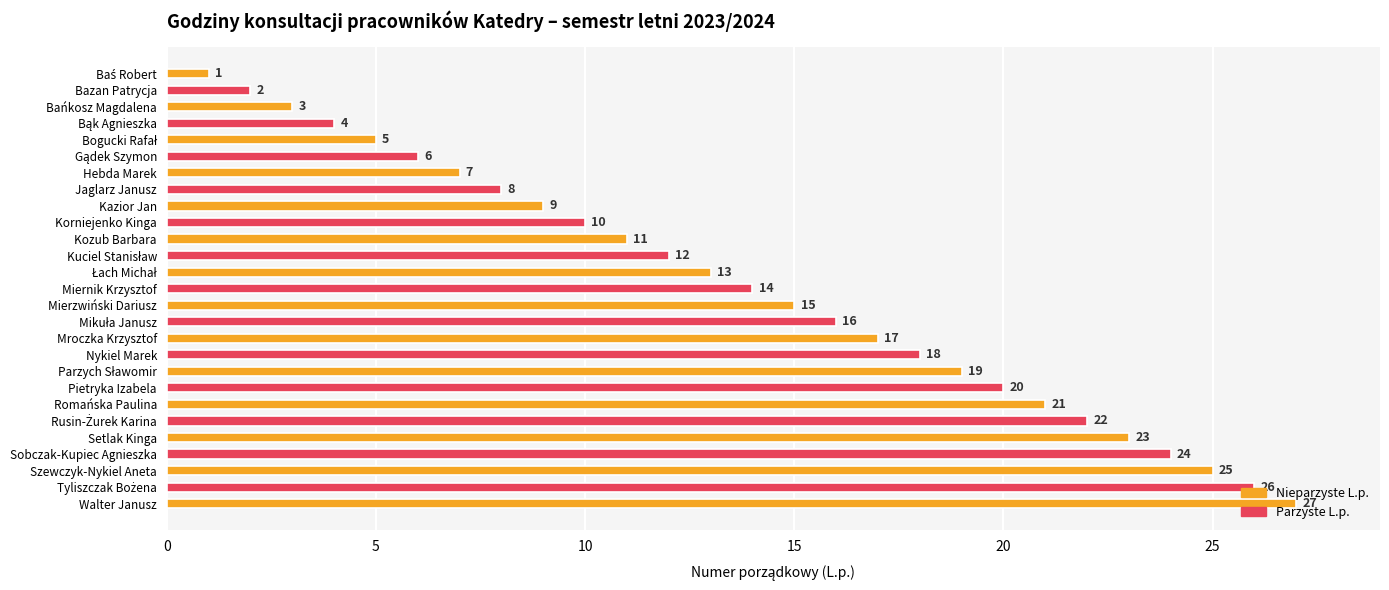

What is the sum of all values?

378